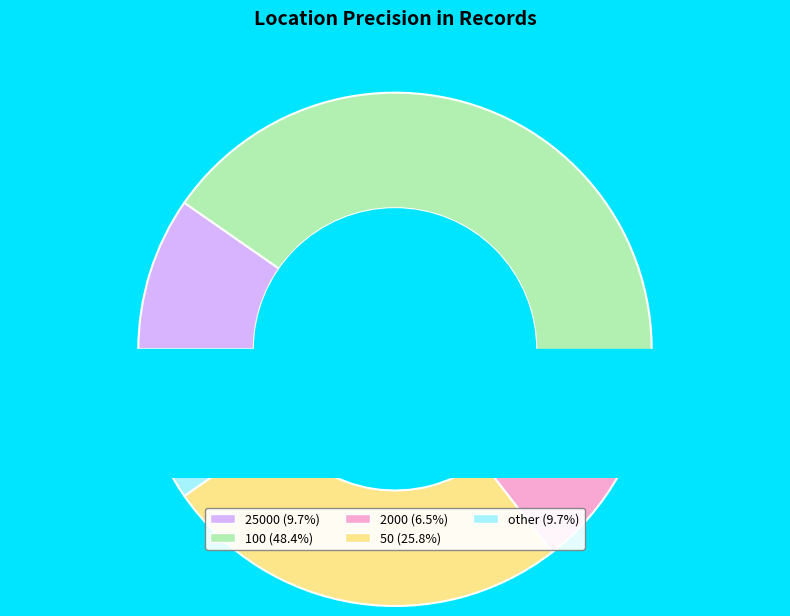

To the nearest percent, what is the average slice percentage?

20%